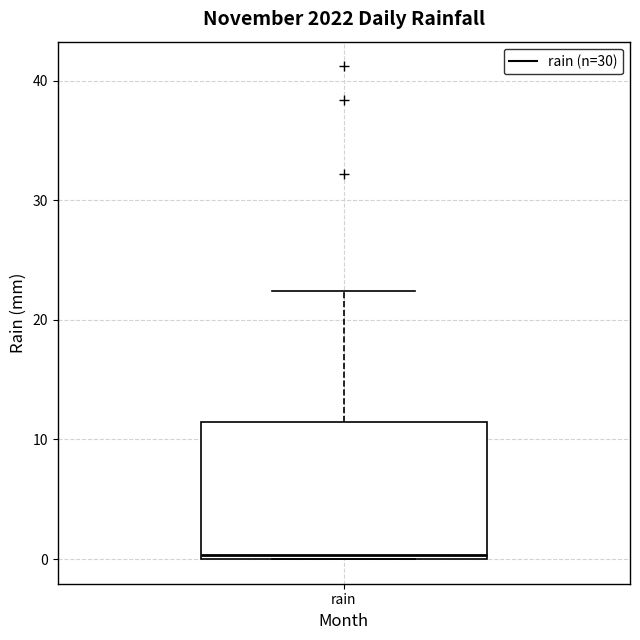

Read this box plot against the y-axis: the position of the median line, the range covered by the box, and the ends of both whiskers. The values are not printed on the chart, so give them approximately, as read against the axis.

median 0 (just above the box's lower edge), box 0 to 11, whiskers 0 to 22